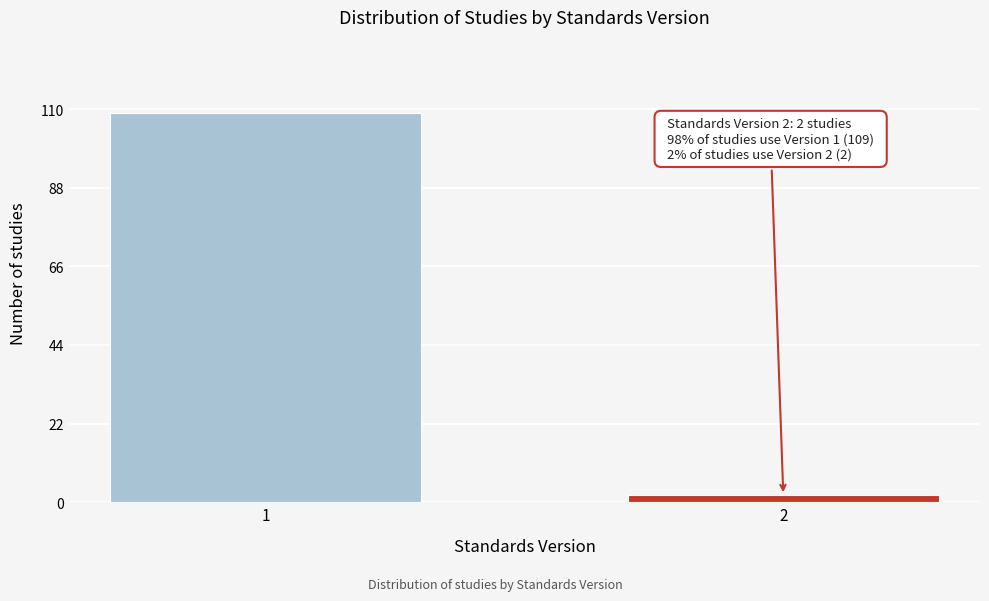

Reading left to right, transcribe all the data shown in this chart.

109	2